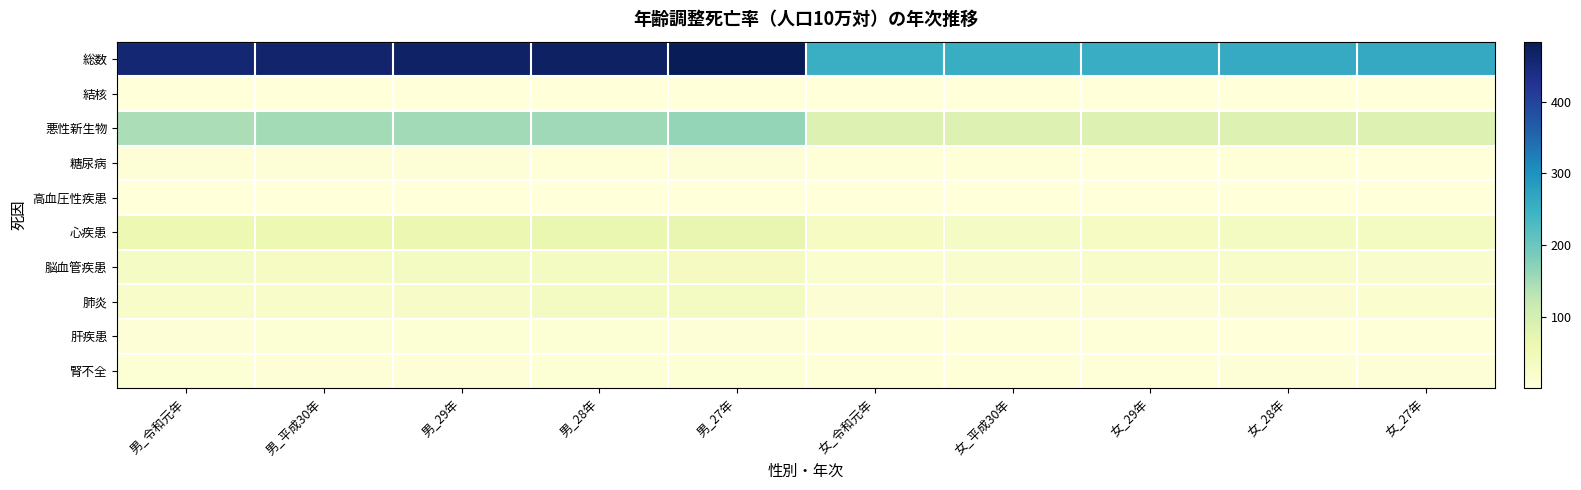

Which series has the widest spread of values?

総数